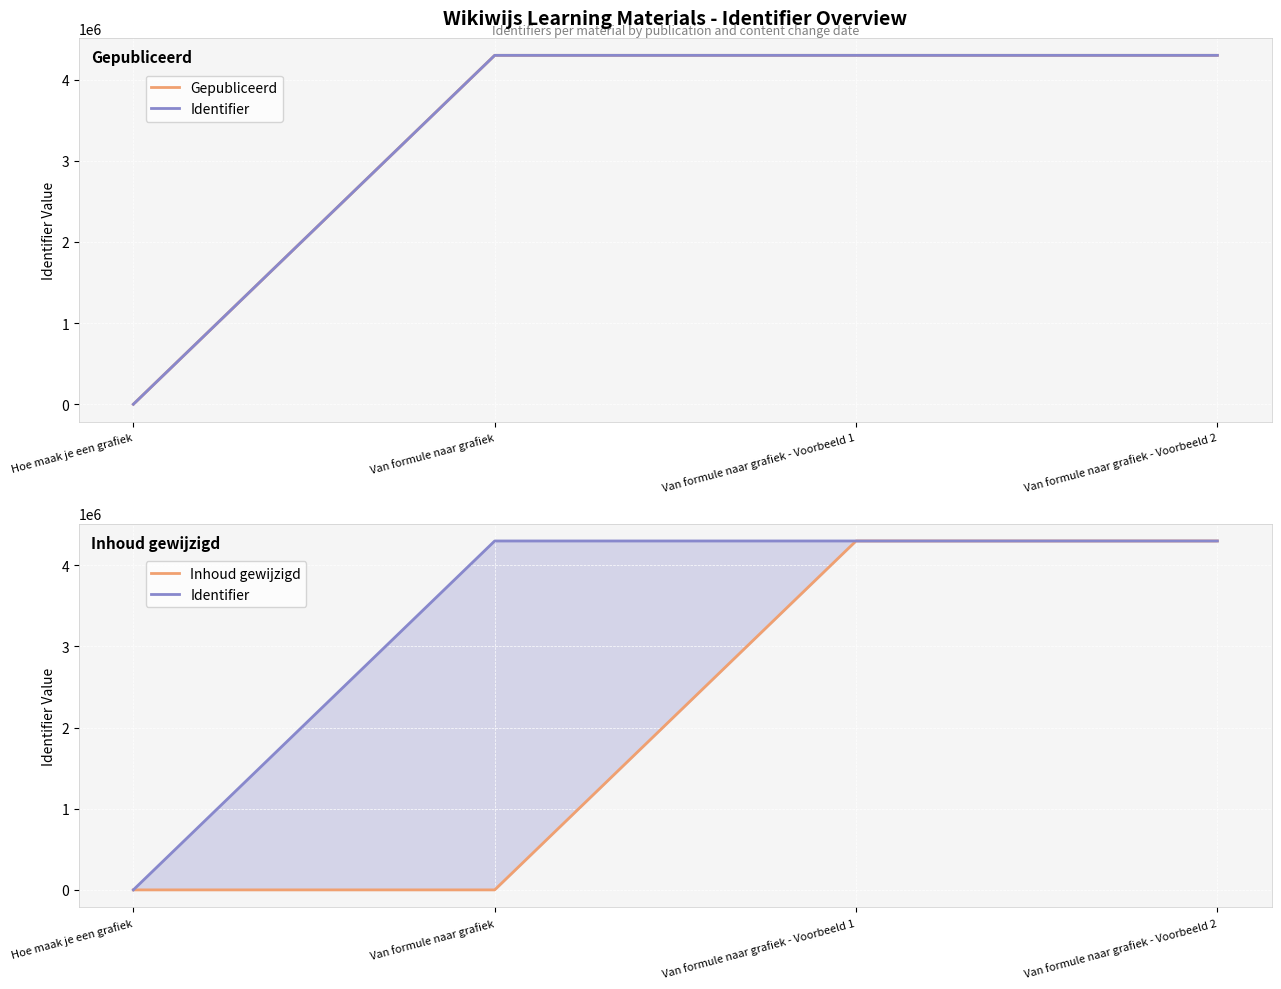

True or false: Gepubliceerd and Inhoud gewijzigd intersect in this chart.

False